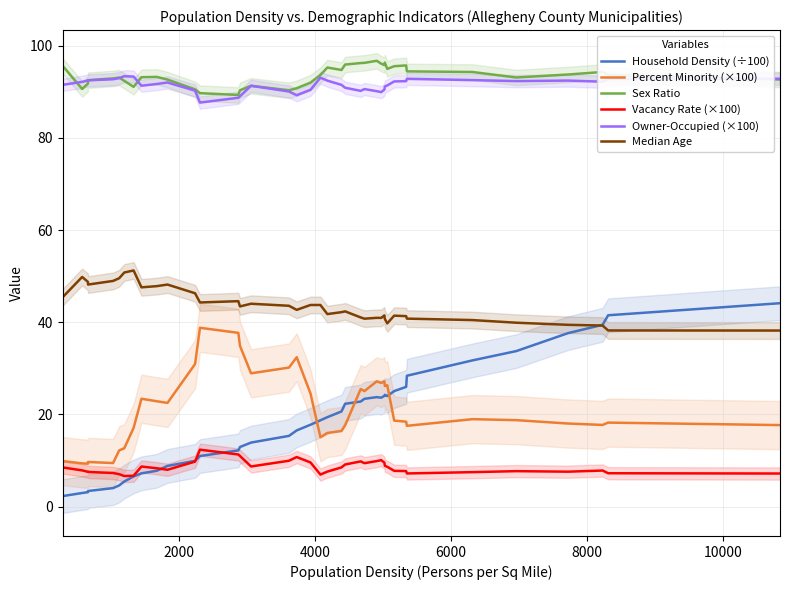

True or false: Percent Minority (×100) and Owner-Occupied (×100) intersect in this chart.

False